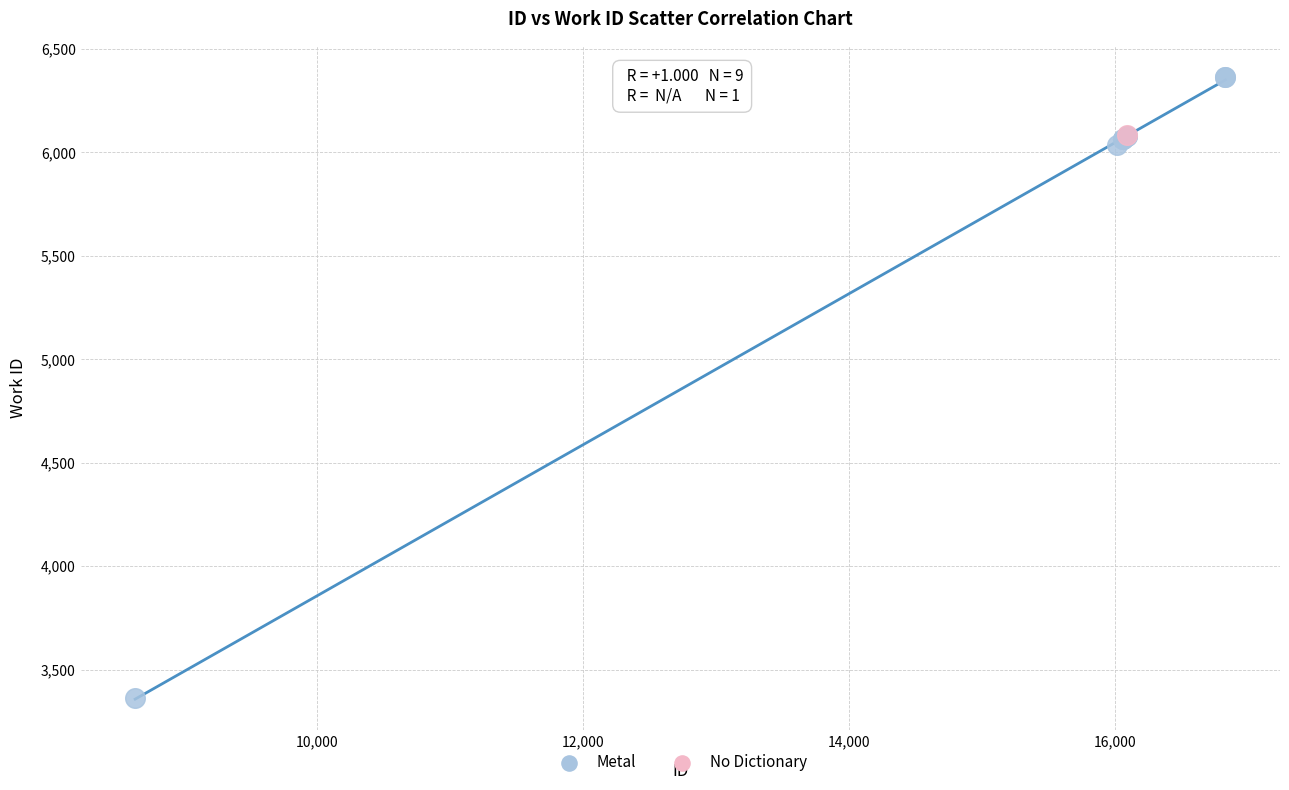

What are all the series names shown in the legend?

Metal, No Dictionary